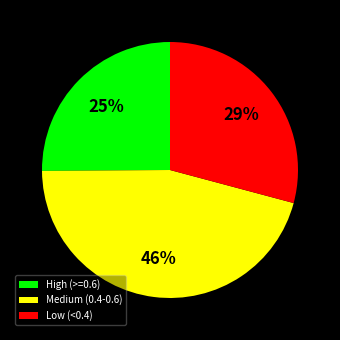

Which slice is the smallest?

High (>=0.6)